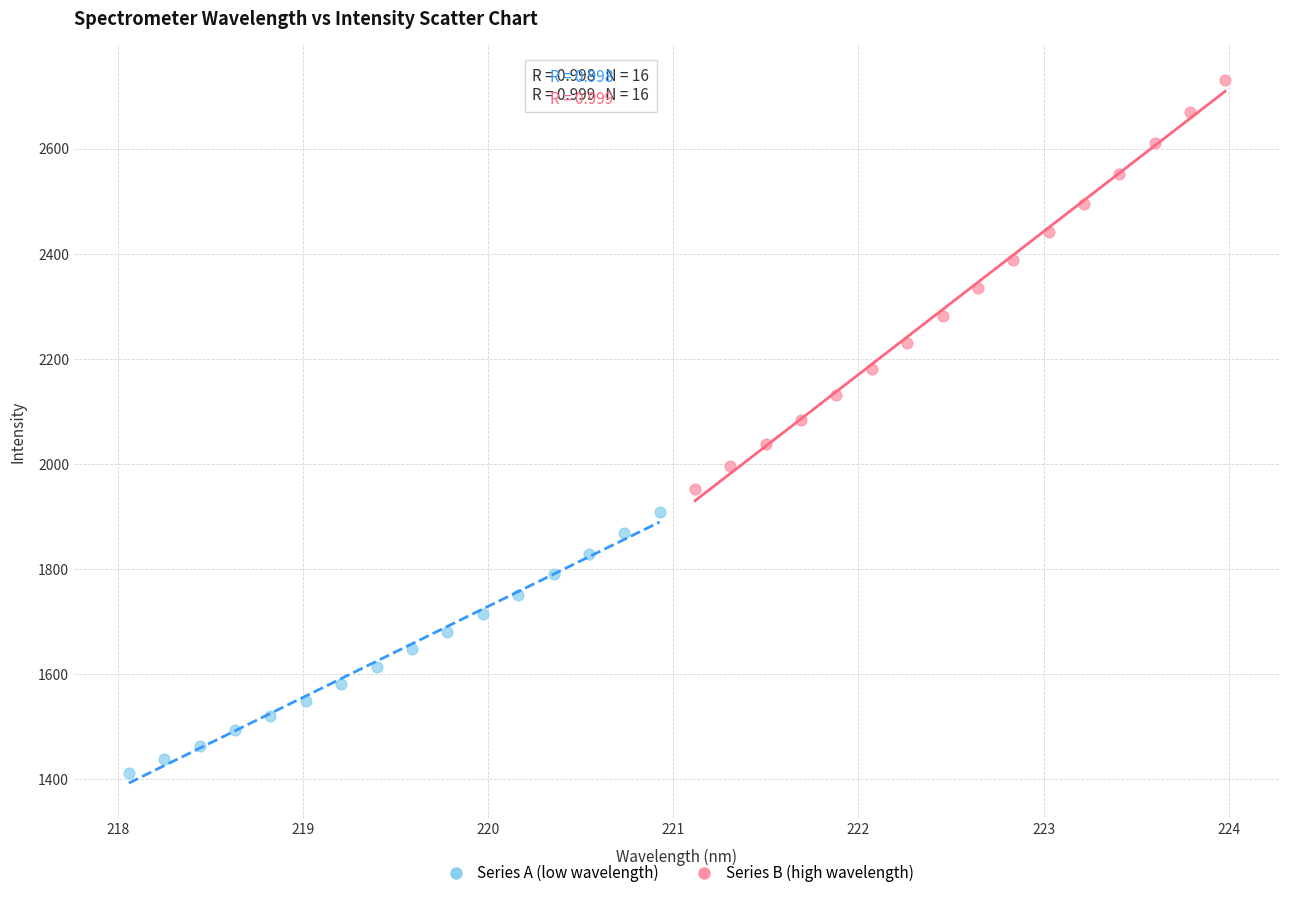

Which series reaches the maximum Y coordinate?

Series B (high wavelength)